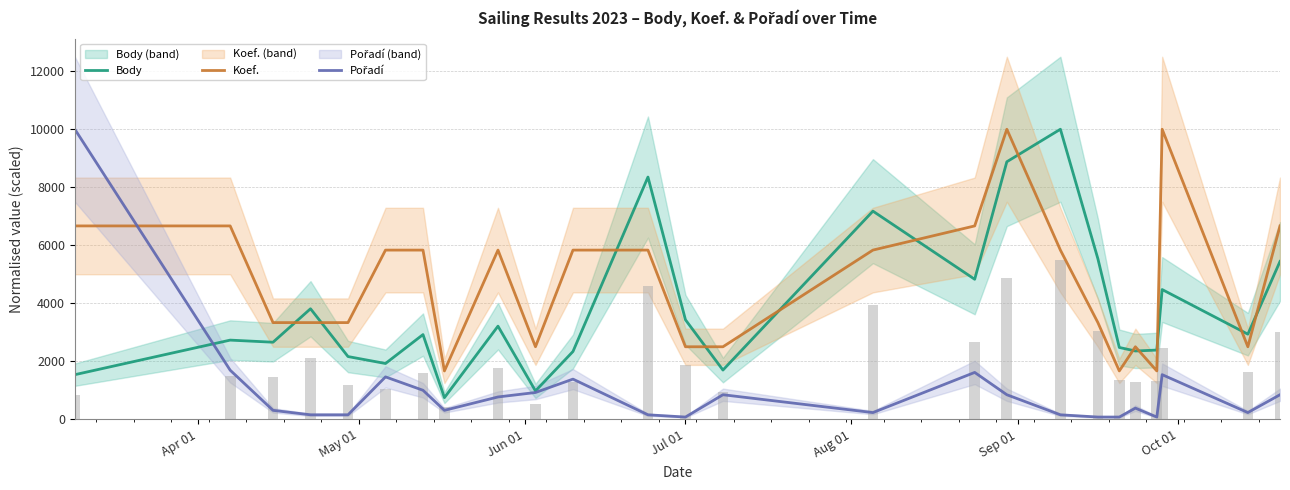

What is the greatest value displayed?

10000.0